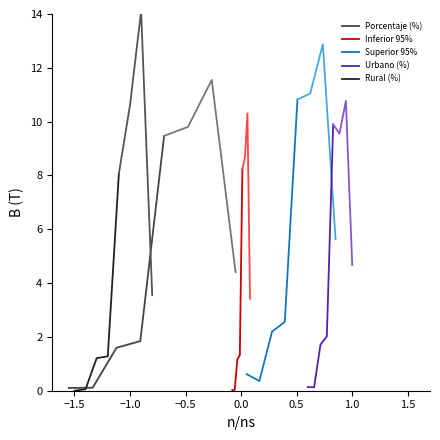

What is the maximum value for Superior 95%?

10.8